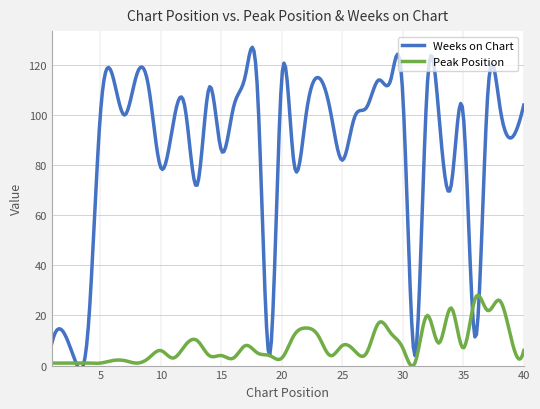

Count the number of categories in the chart.

40